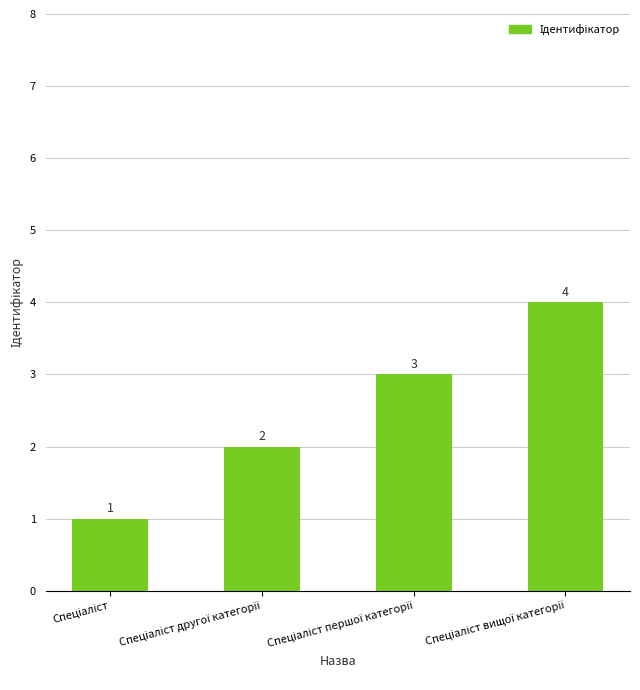

How many bars are there in total?

4